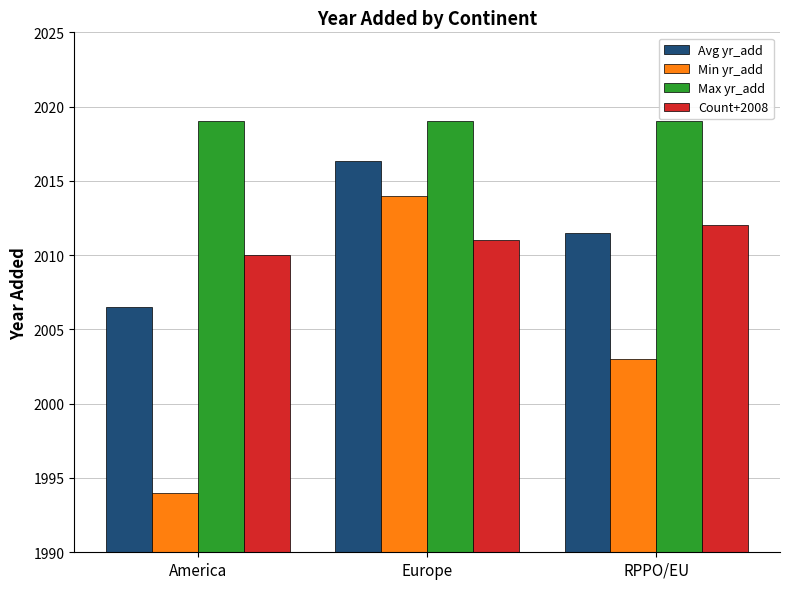

Count the number of data series in this chart.

4